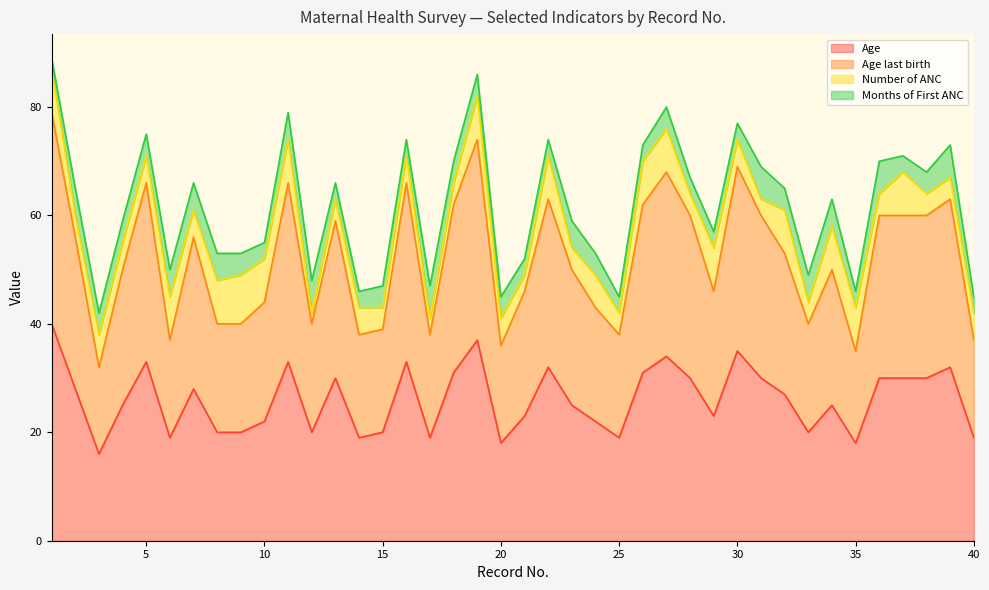

What is the lowest value of the Age series?

16